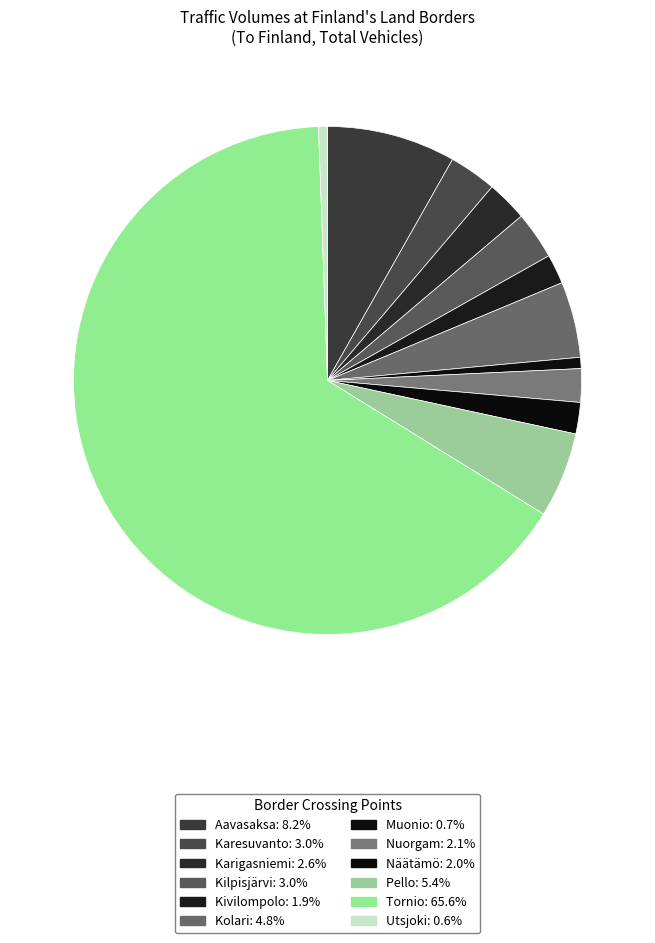

Count the number of slices in the pie.

12